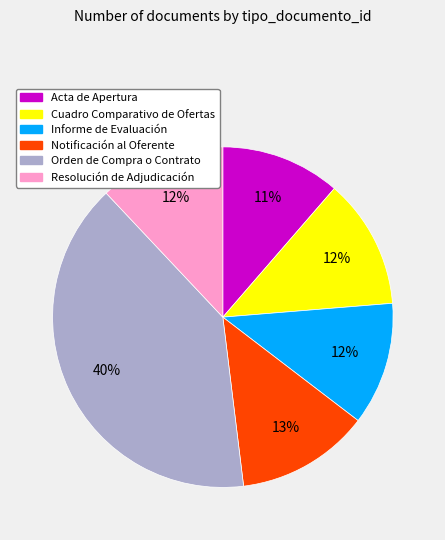

True or false: Resolución de Adjudicación accounts for 25% of the total.

False